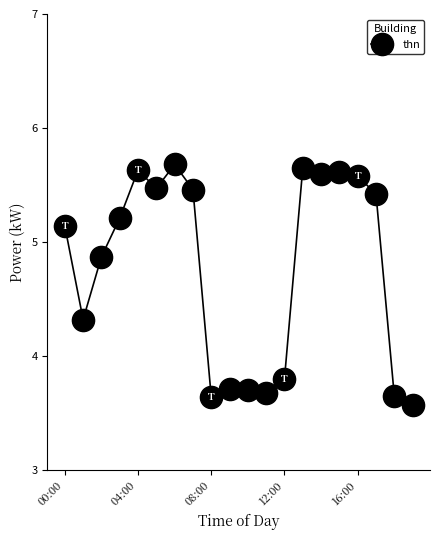

What is the value of the 15th point from the left?

5.6